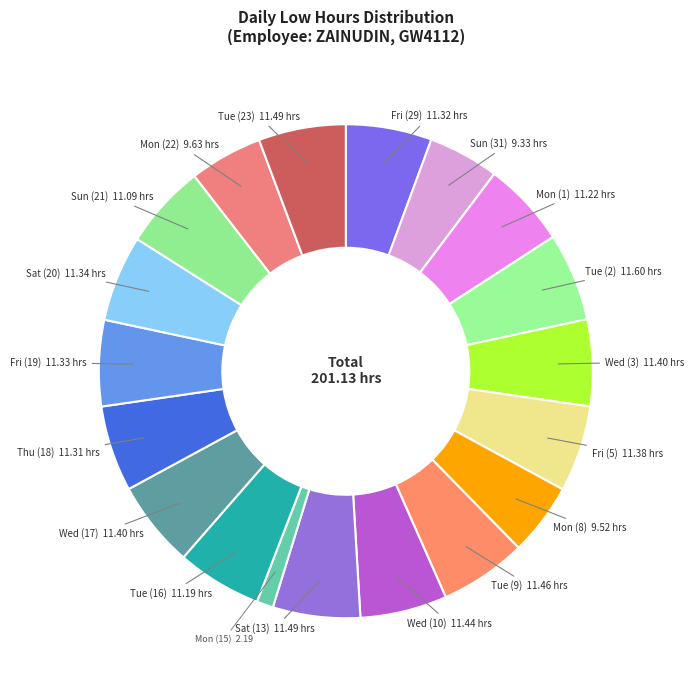

Count the number of slices in the pie.

19